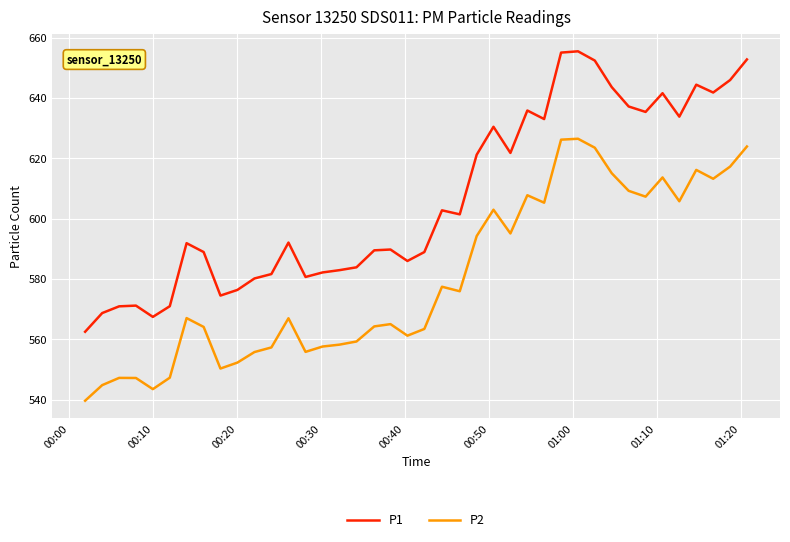

How many lines are shown in the chart?

2